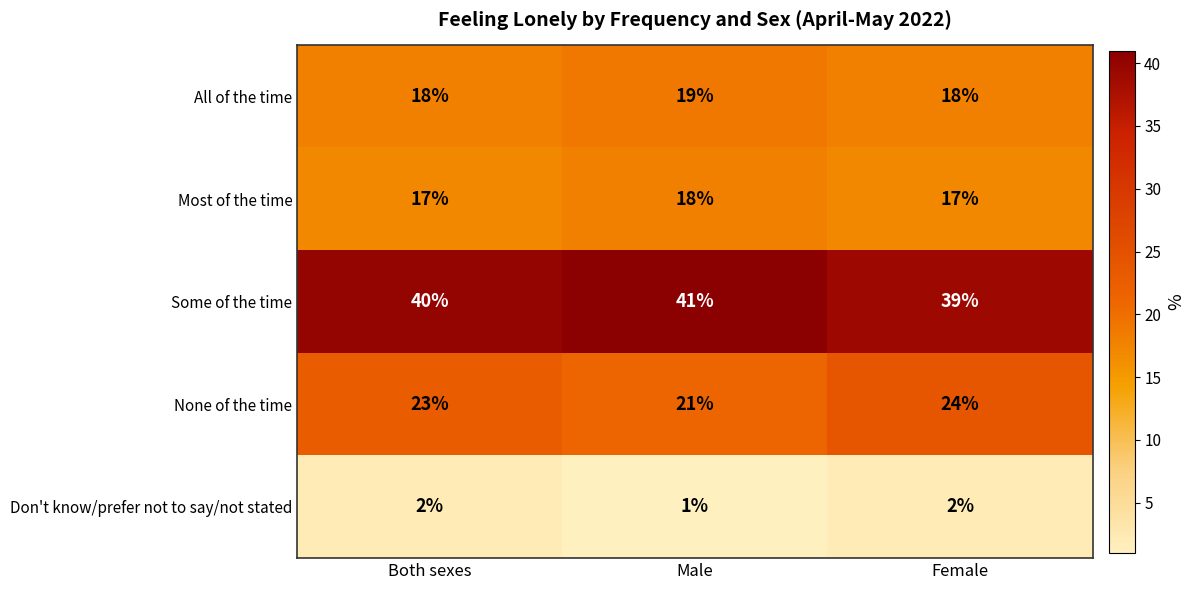

Reading right to left, what are all the values shown in this chart?

All of the time: Female=18	Male=19	Both sexes=18
Most of the time: Female=17	Male=18	Both sexes=17
Some of the time: Female=39	Male=41	Both sexes=40
None of the time: Female=24	Male=21	Both sexes=23
Don't know/prefer not to say/not stated: Female=2	Male=1	Both sexes=2